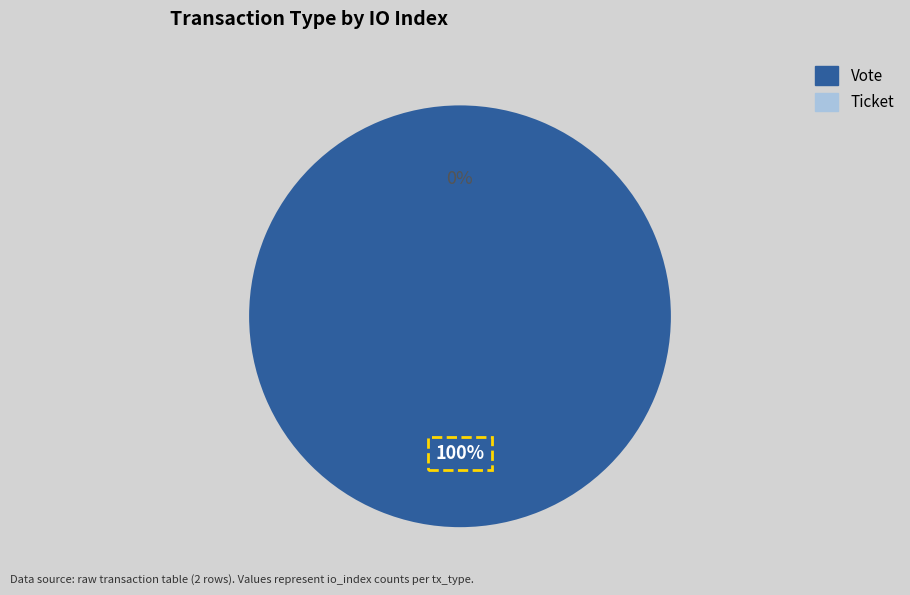

The Ticket slice represents 1% of the pie. True or false?

False